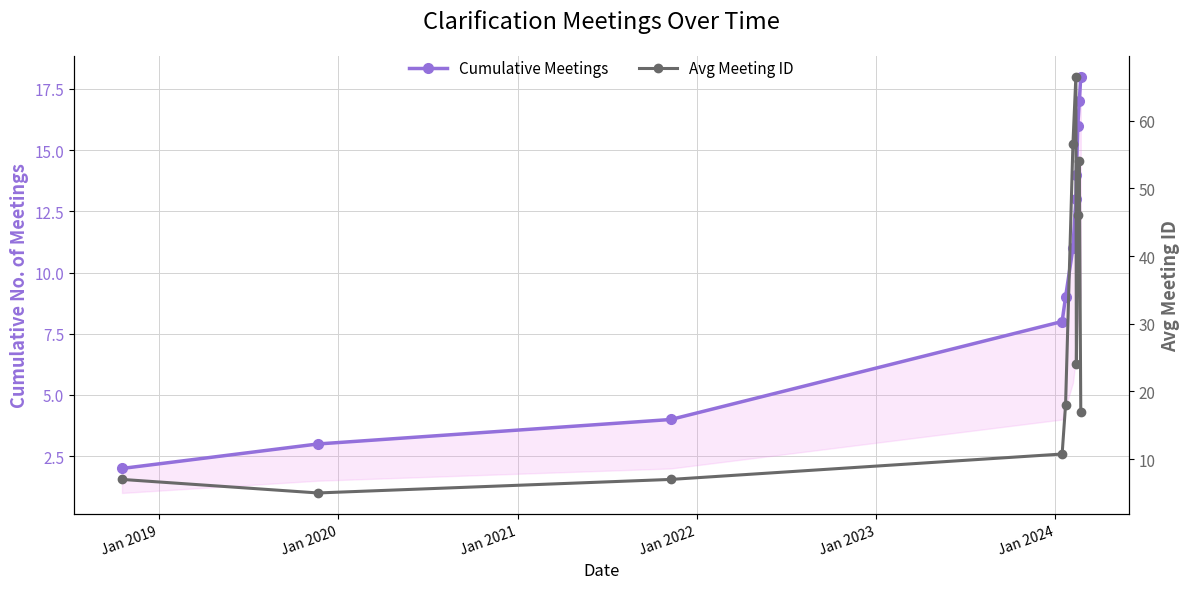

Reading left to right, transcribe all the data shown in this chart.

Cumulative Meetings: 2.0	3.0	4.0	8.0	9.0	11.0	13.0	14.0	16.0	17.0	18.0
Avg Meeting ID: 7.0	5.0	7.0	10.8	18.0	56.5	66.5	24.0	46.0	54.0	17.0